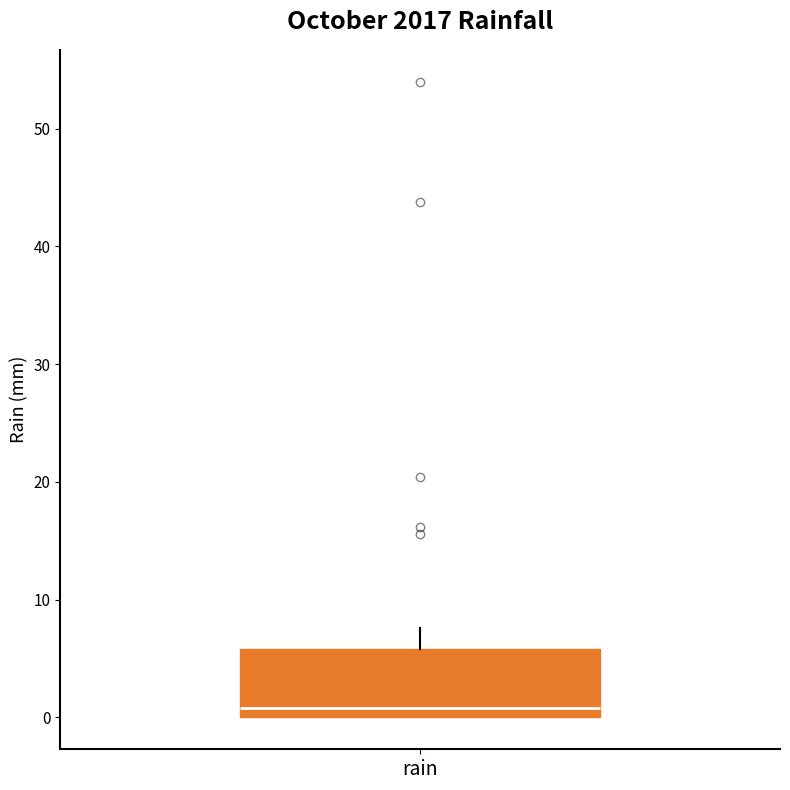

Transcribe this box plot: give where the median line is, the range the box spans, and where the two whiskers end, as read against the y-axis. The values are not printed on the chart, so give them approximately, as read against the axis.

median 1, box 0 to 6, whiskers 0 to 8